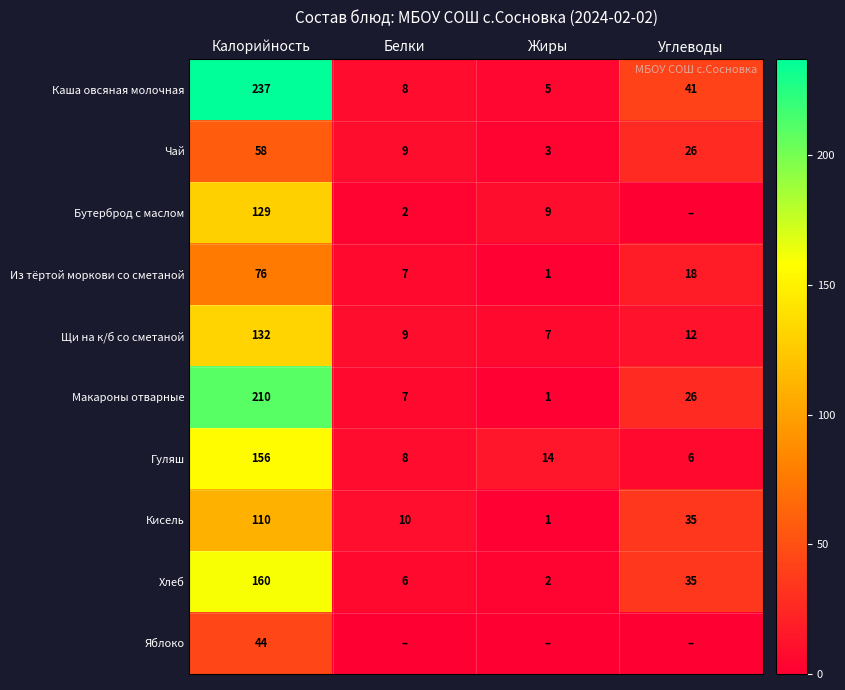

Between Углеводы and Белки, which is larger?

Углеводы